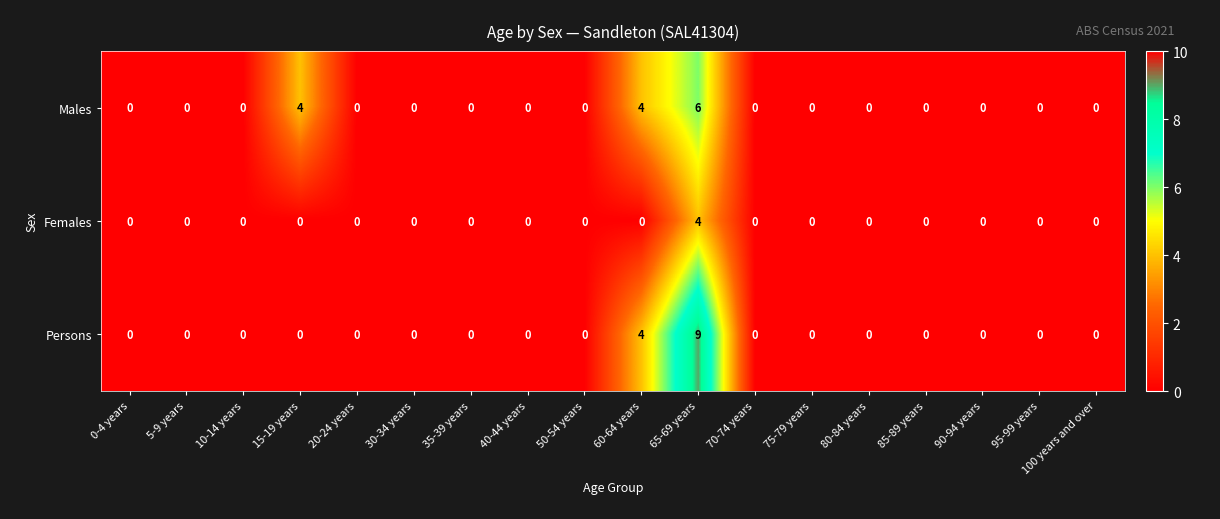

At which label is Persons closest to 4?

60-64 years